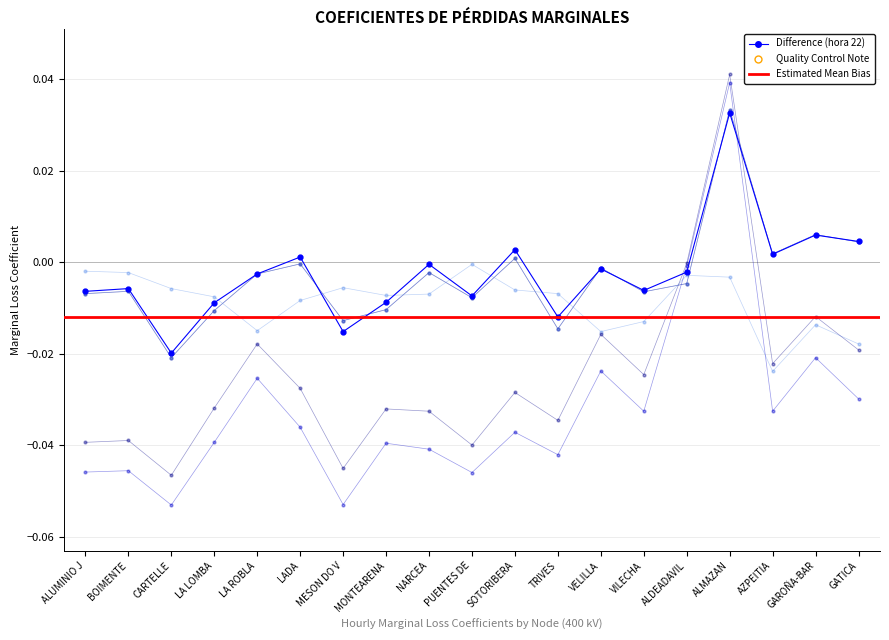

The hora 22 series shows -0.0 at ALUMINIO J. True or false?

False